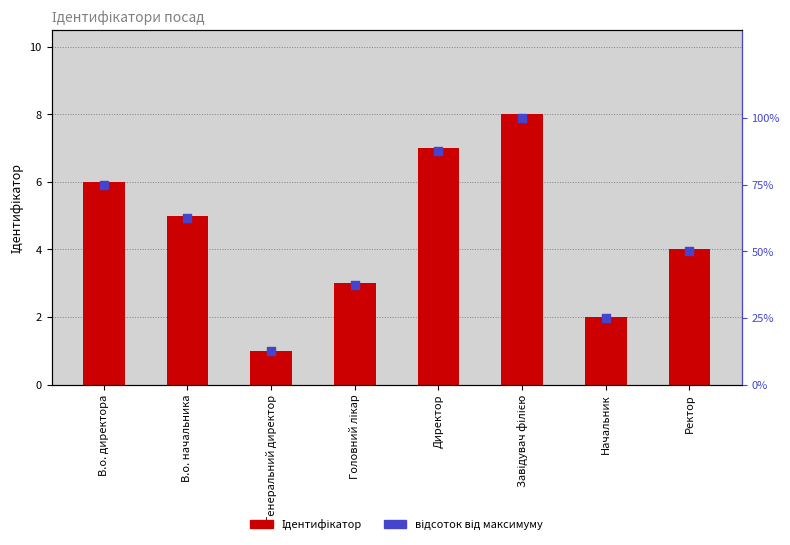

Is the value of відсоток від максимуму at В.о. директора greater than the value of Ідентифікатор at В.о. директора?

Yes